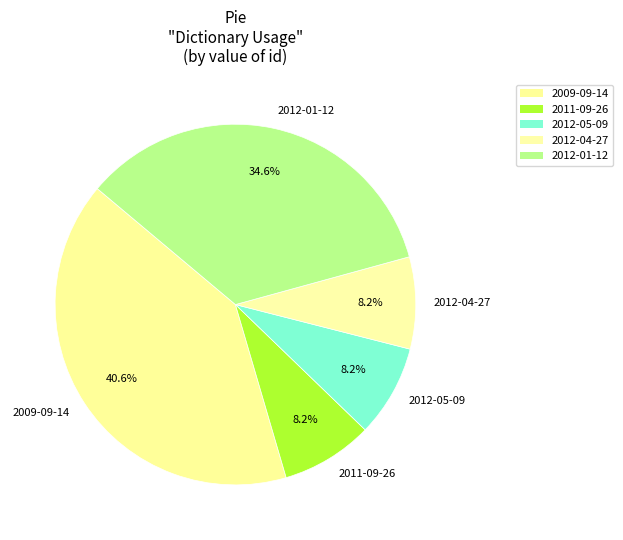

To the nearest percent, what portion does 2009-09-14 represent?

41%